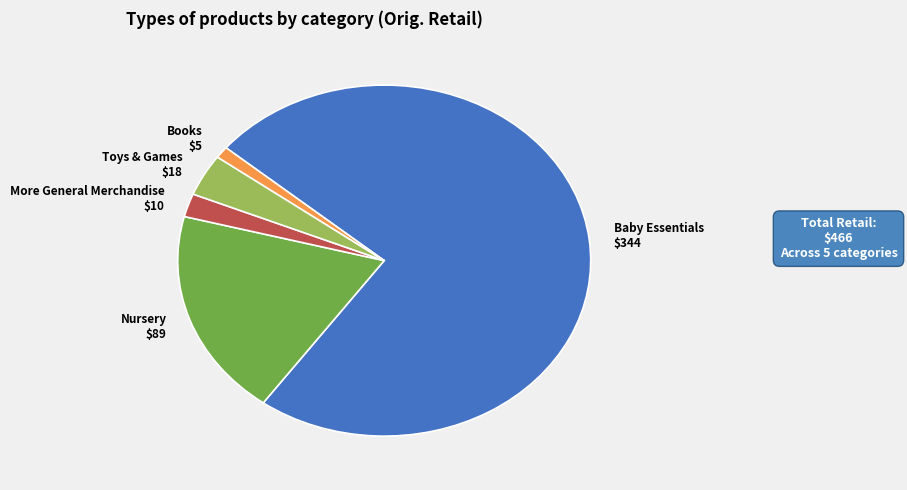

Is there a majority slice in this chart?

Yes